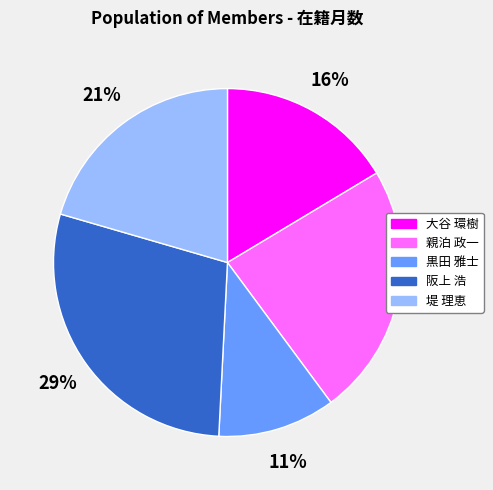

Is there a majority slice in this chart?

No